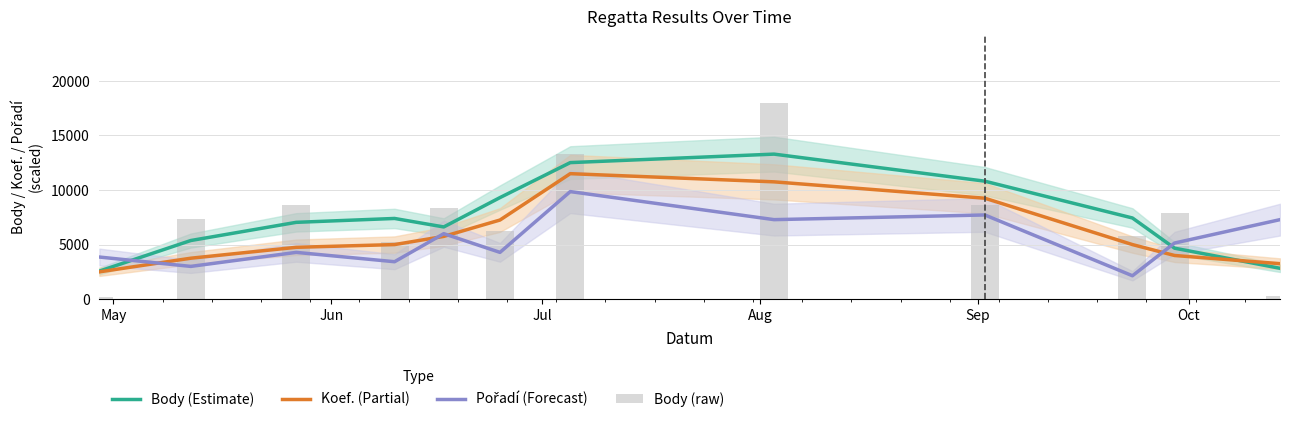

What is the value of the Koef. (Partial) bar at the 5th from the left?

5750.0